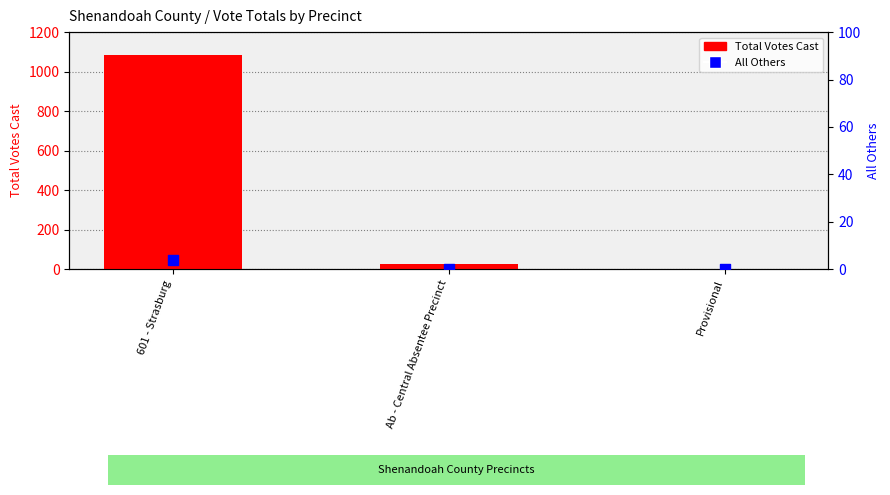

What are all the series names shown in the legend?

Total Votes Cast, All Others